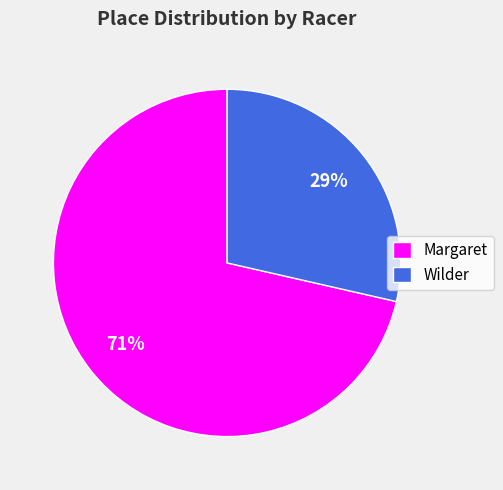

Which slice is the largest?

Margaret